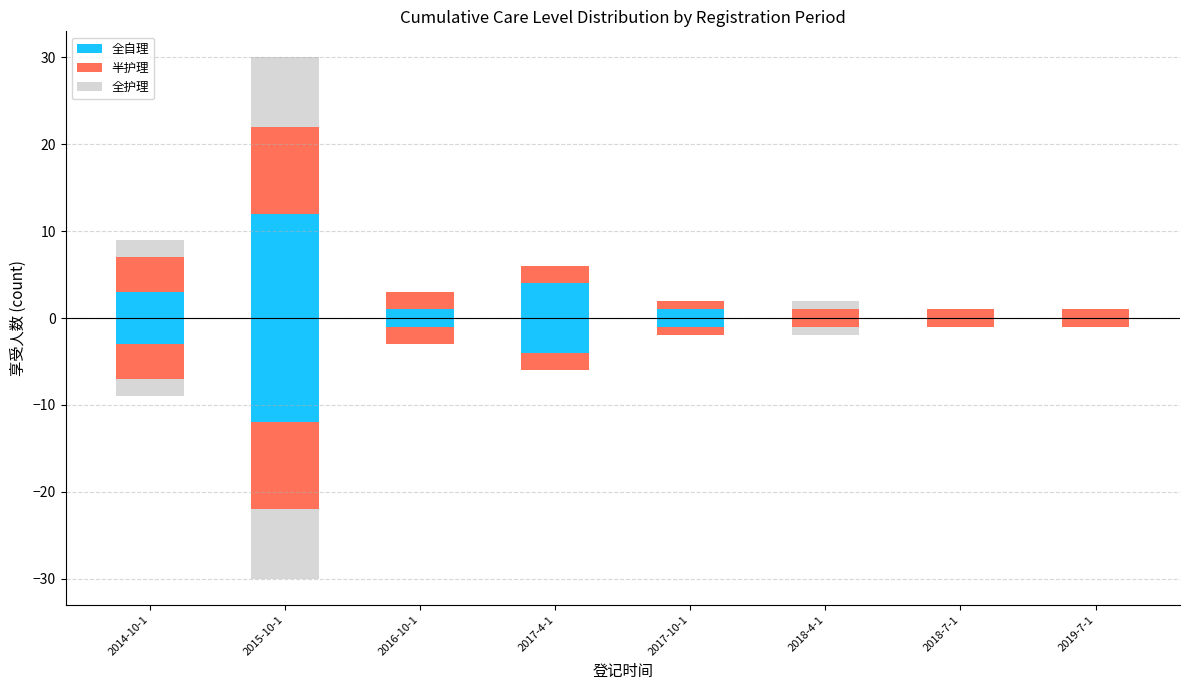

At 2017-10-1, list the series in order from smallest to largest.

全护理, 全自理, 半护理